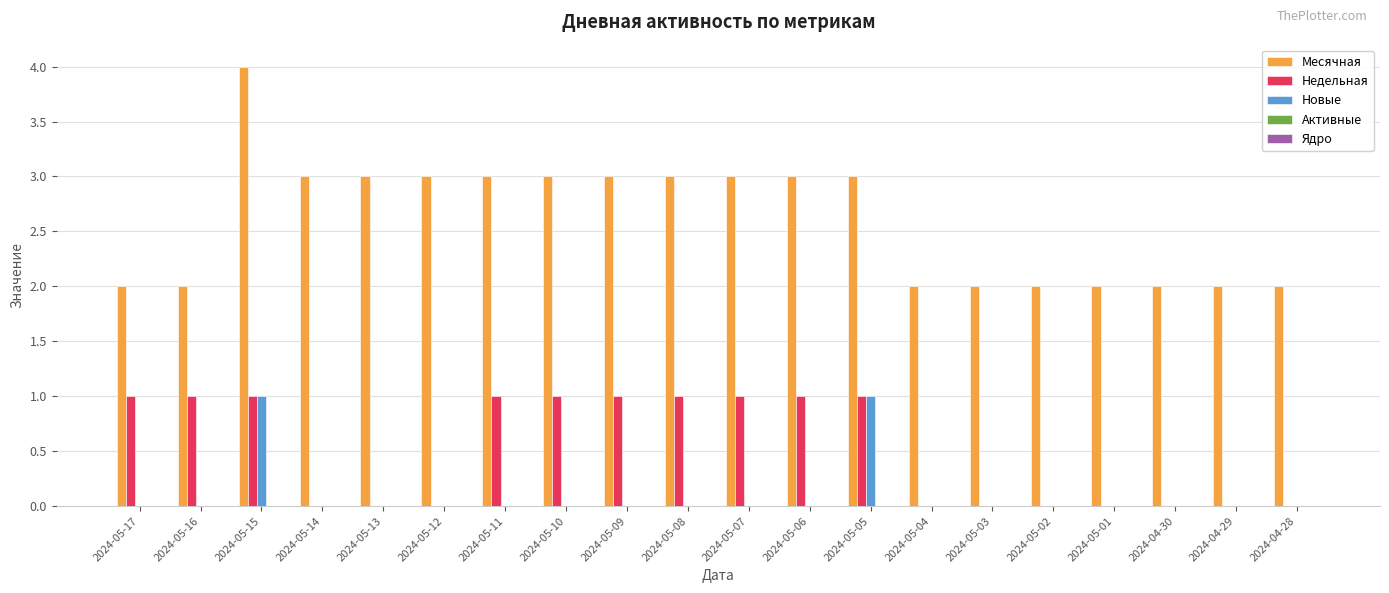

Are the bars grouped side by side (vs. stacked)?

Yes